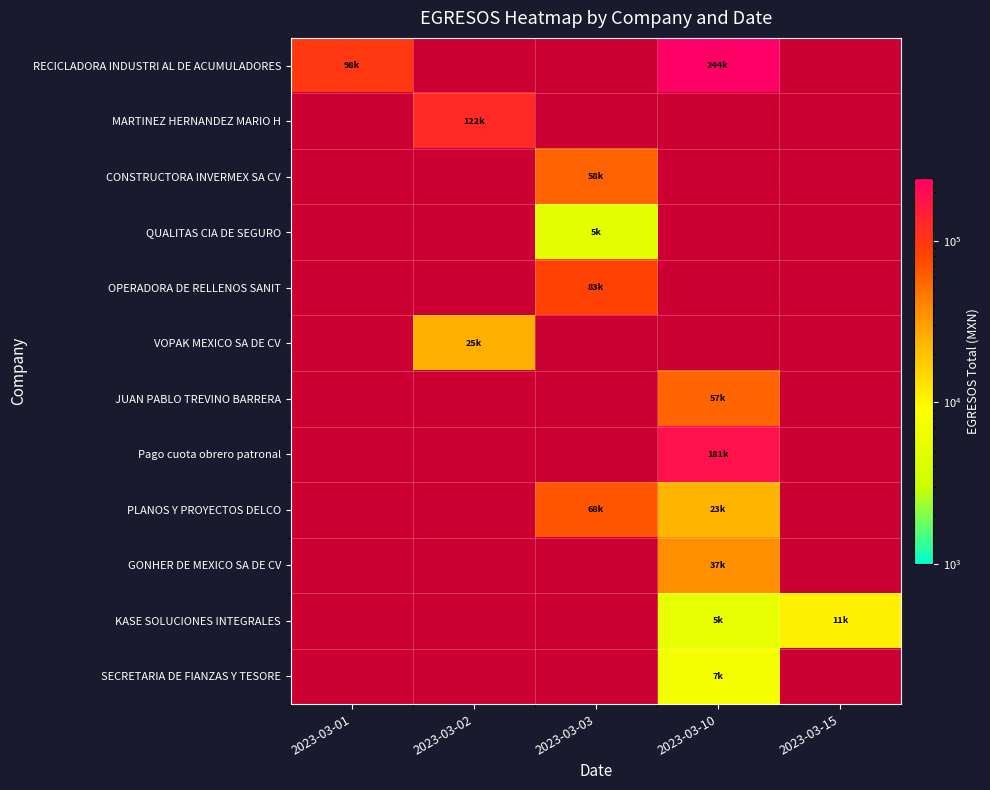

Which category has the highest value across all series?

2023-03-10